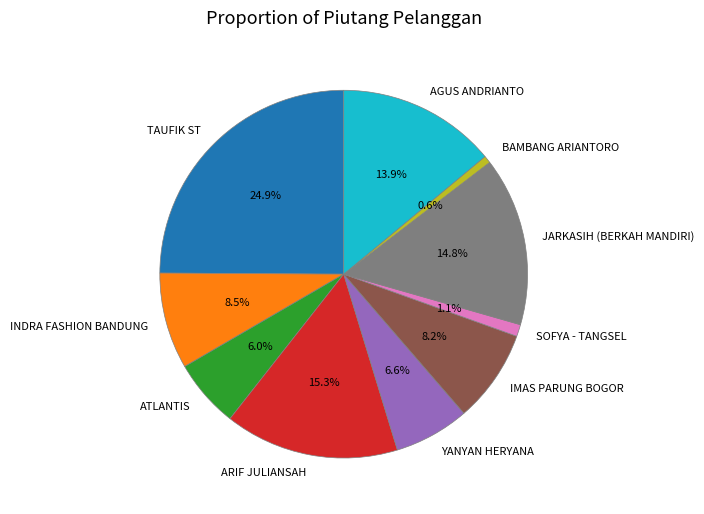

How many segments does this pie chart have?

10